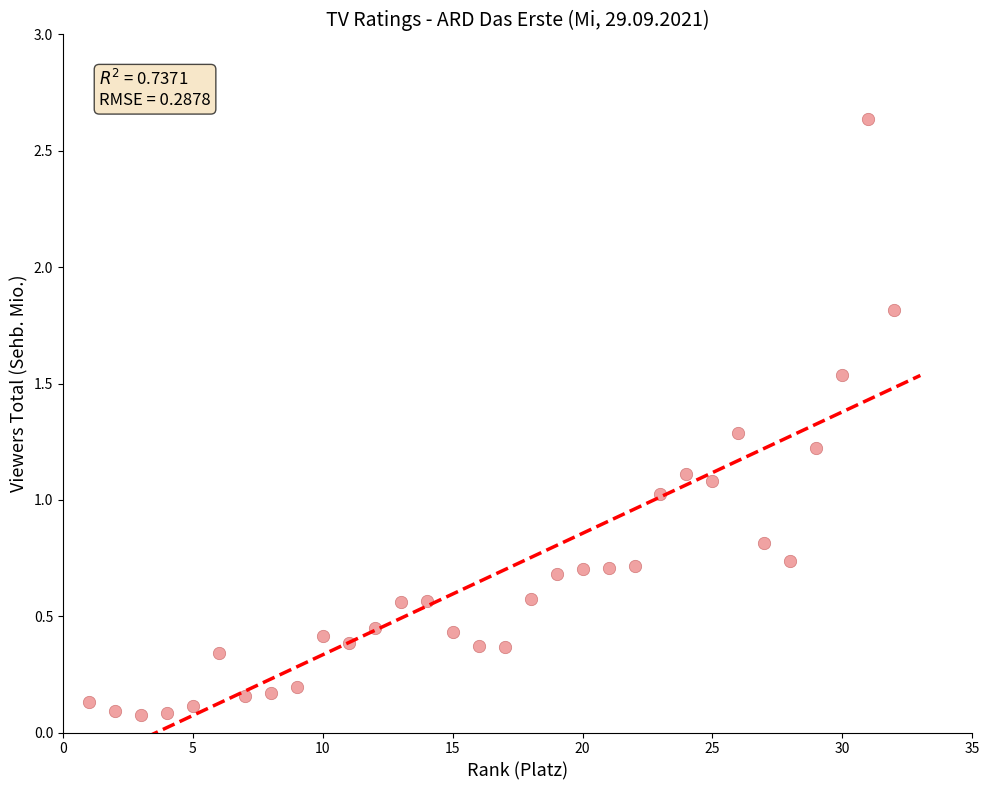

What is the range of X values (max minus min)?

31.0